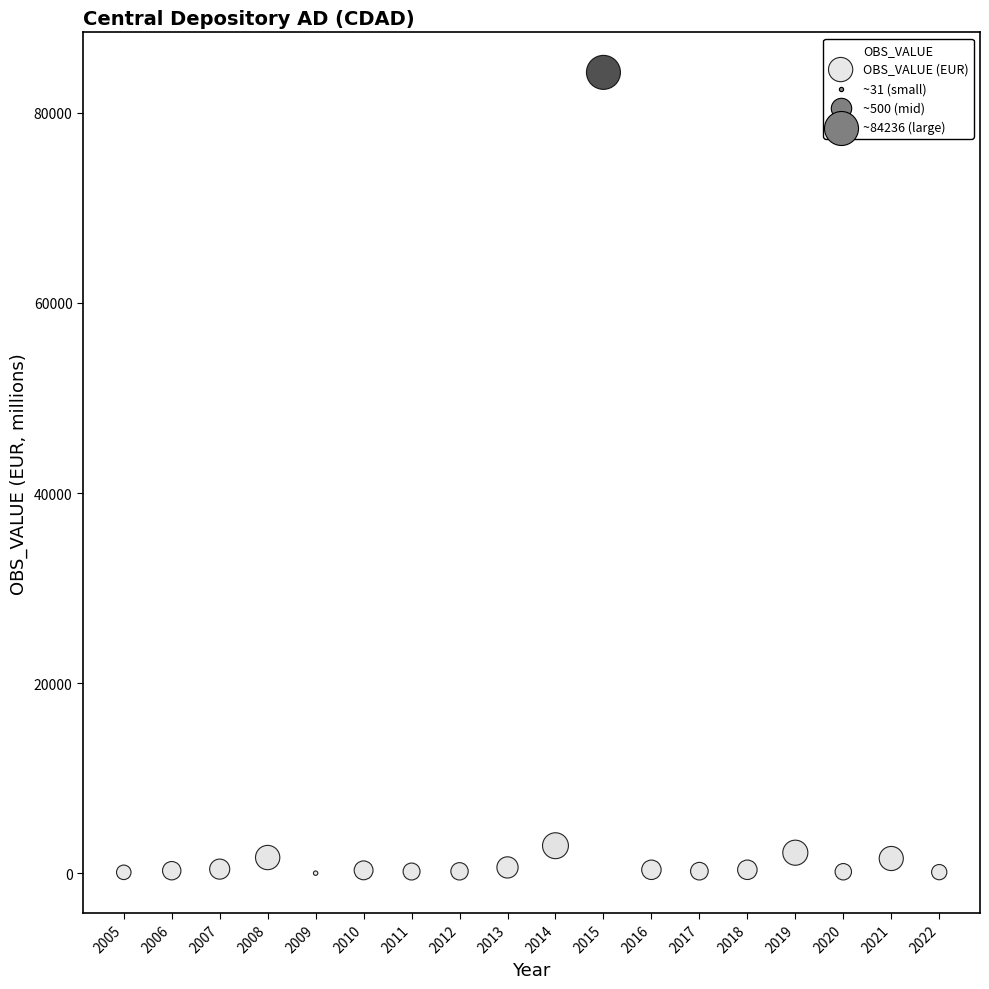

What is the range of Y values (max minus min)?

84204.4